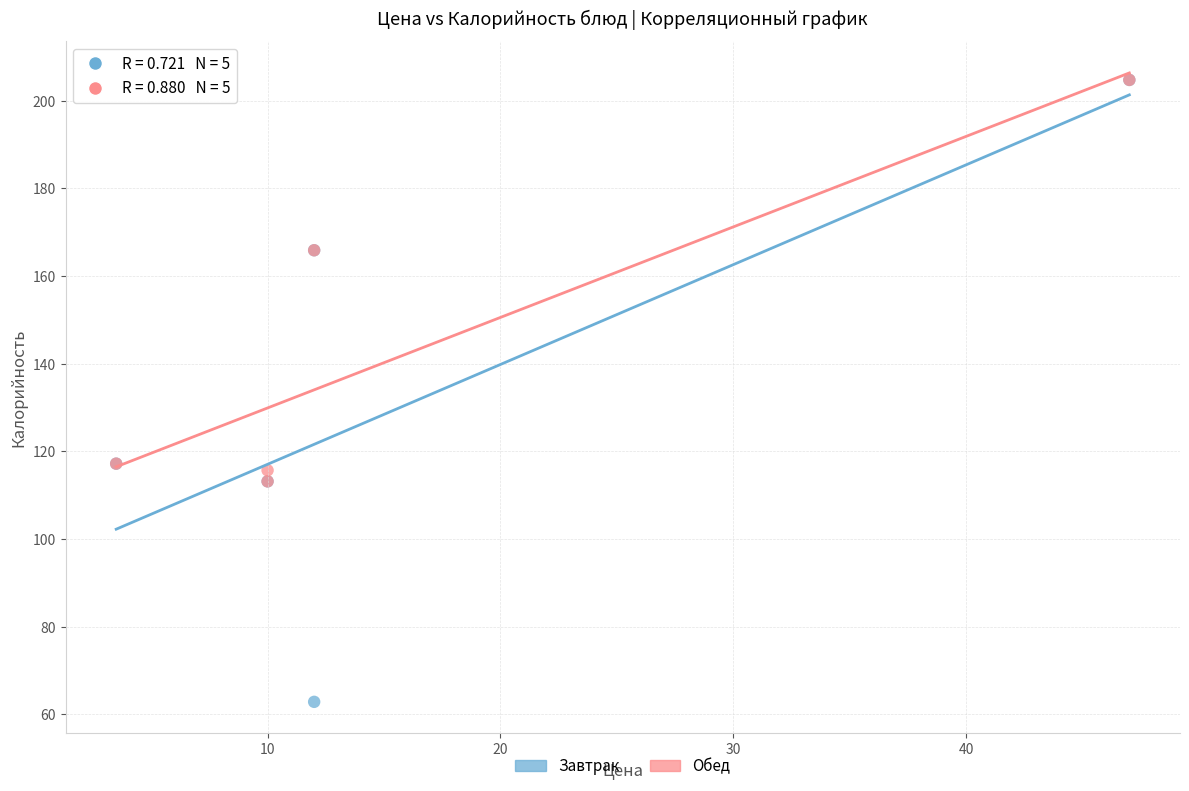

Which series contains the lowest Y value?

Завтрак